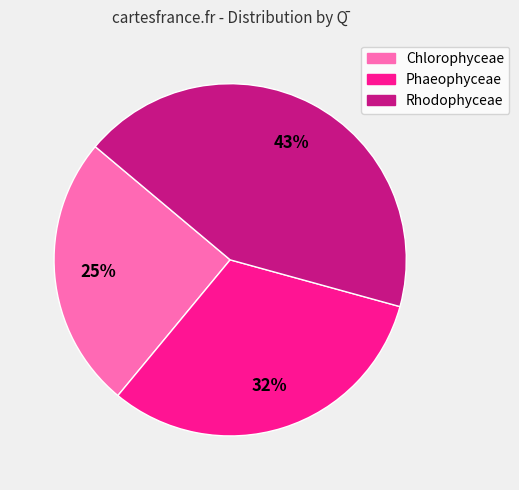

To the nearest percent, what is the difference between the Phaeophyceae and Chlorophyceae slice percentages?

7%